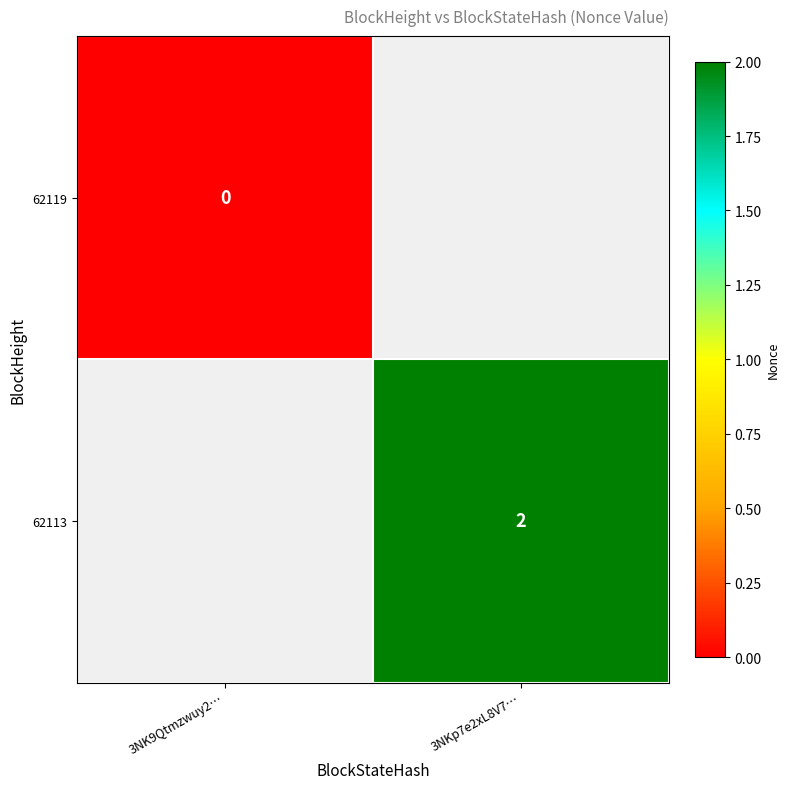

At how many categories does at least one series exceed 0?

1